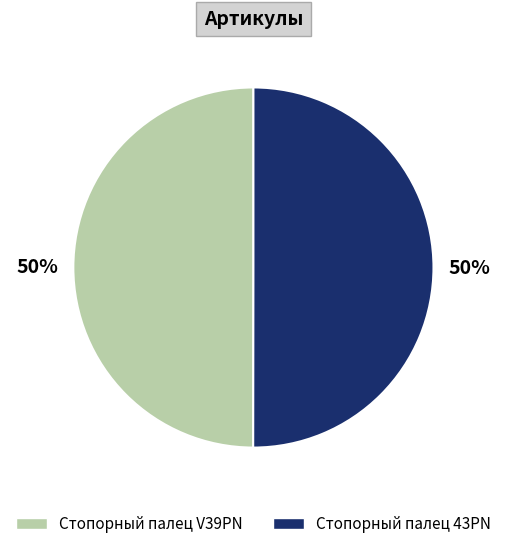

Is the sum of Стопорный палец 43PN and Стопорный палец V39PN greater than half?

Yes